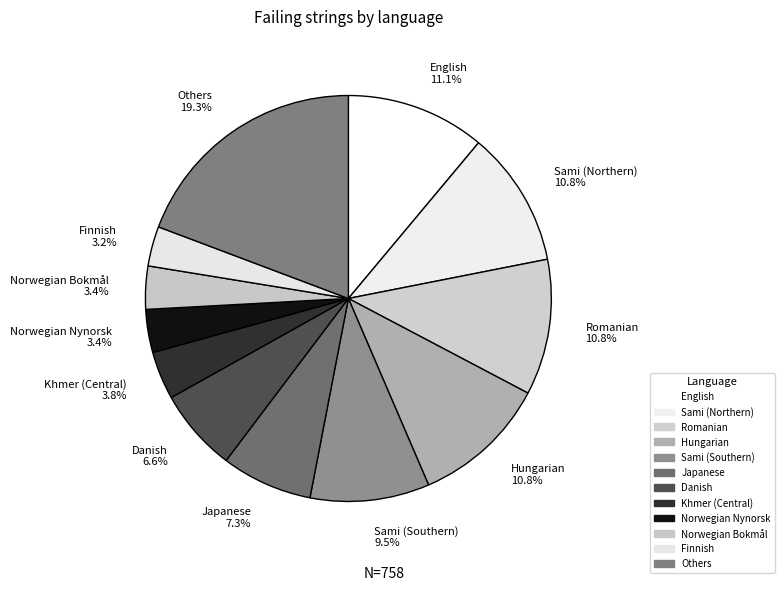

Is there any slice that represents more than half of the pie?

No